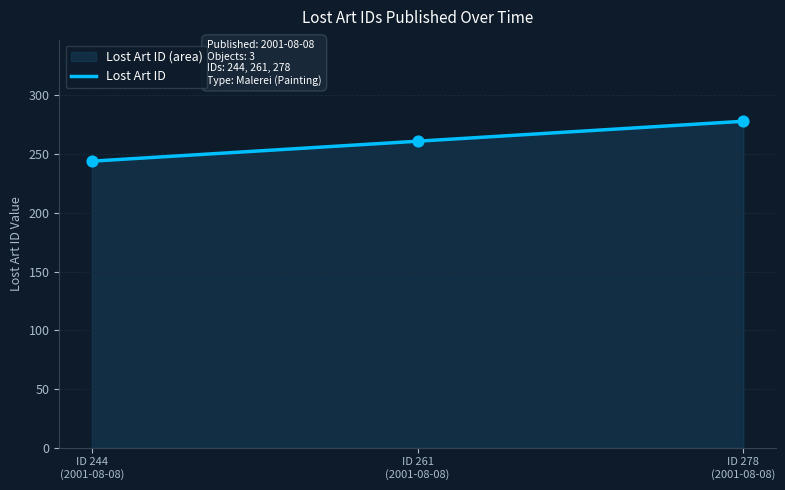

Between ID 278
(2001-08-08) and ID 244
(2001-08-08), which is larger?

ID 278
(2001-08-08)